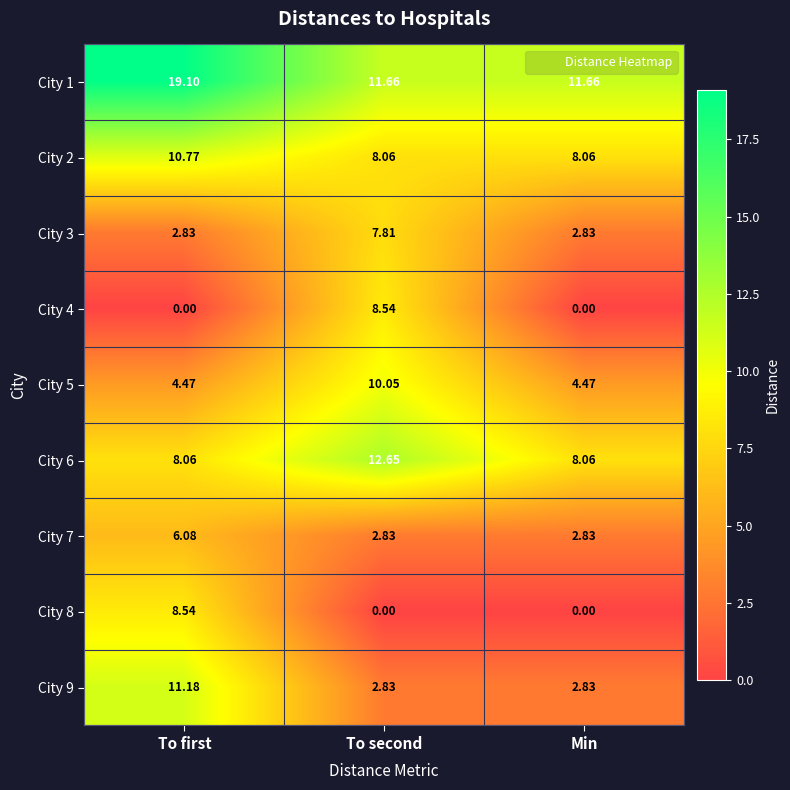

At which category is the sum across all series the highest?

To first